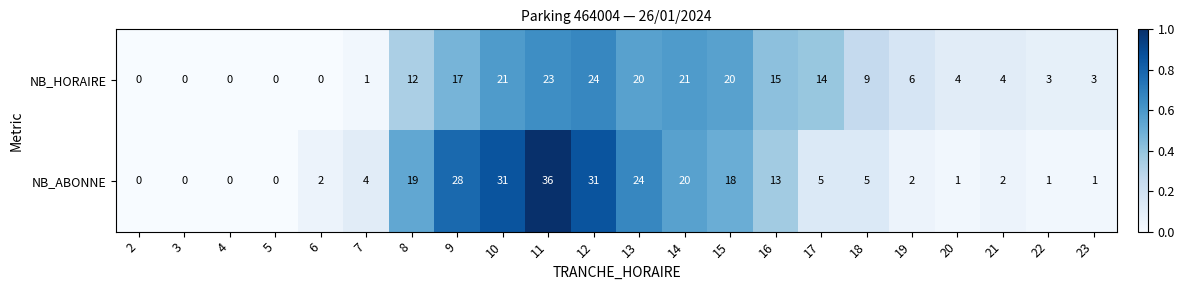

What is the greatest value displayed?

36